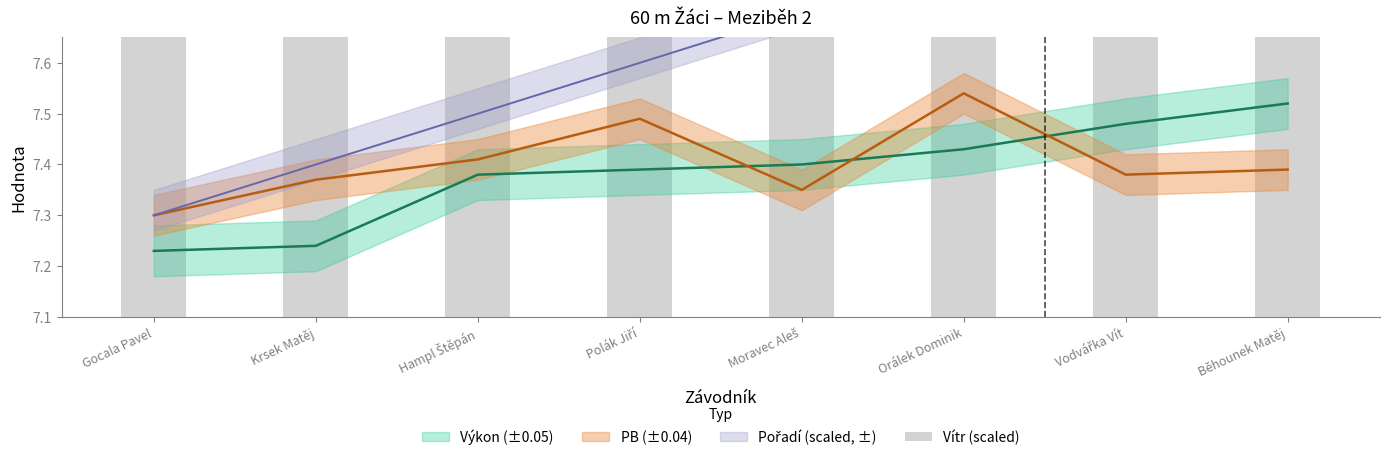

Which series changed the most between Gocala Pavel and Orálek Dominik?

Pořadí